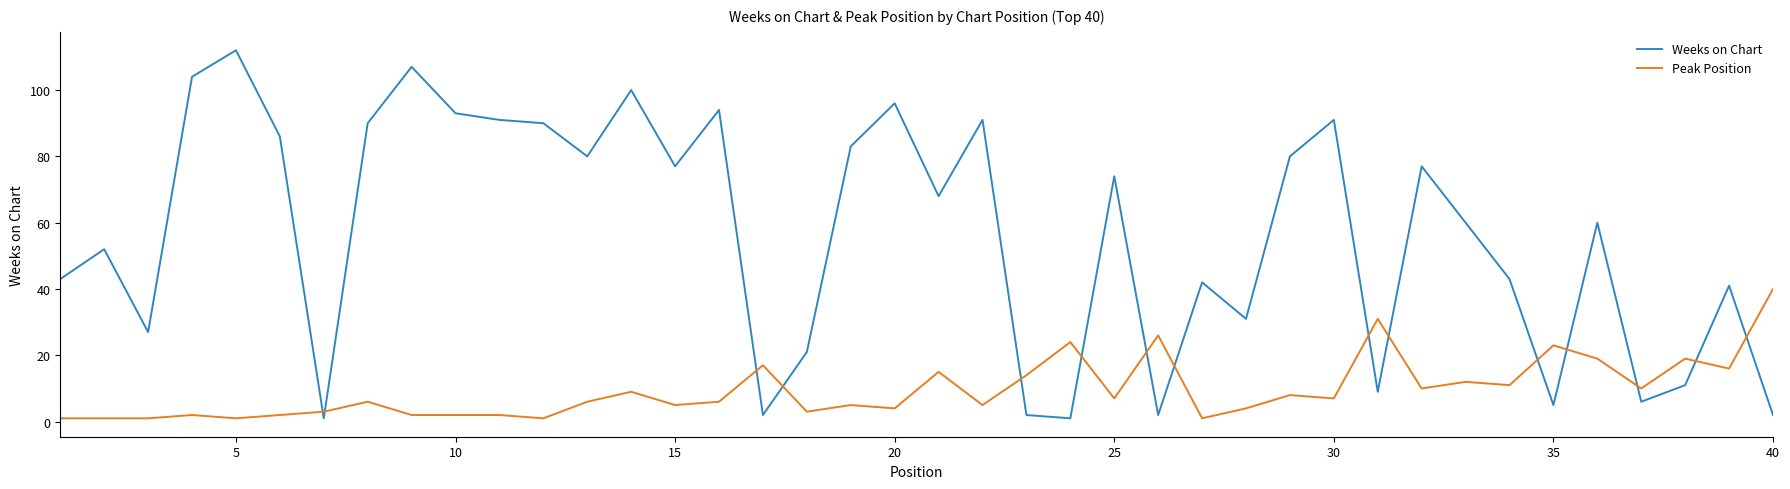

Which series has the widest spread of values?

Weeks on Chart